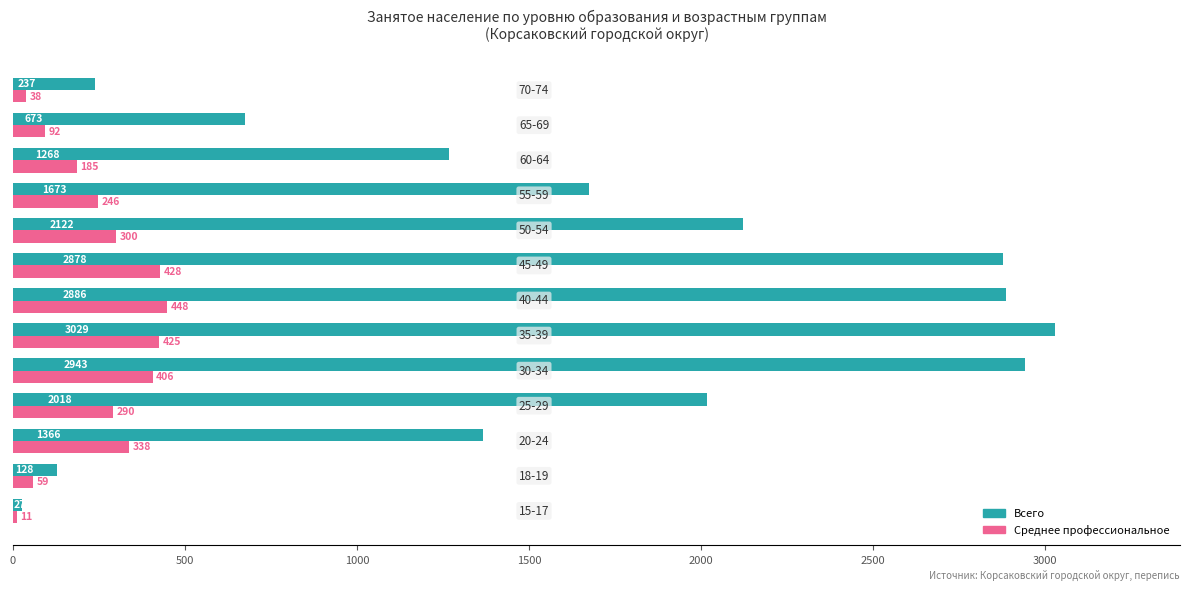

Which series has the largest range (max minus min)?

Всего